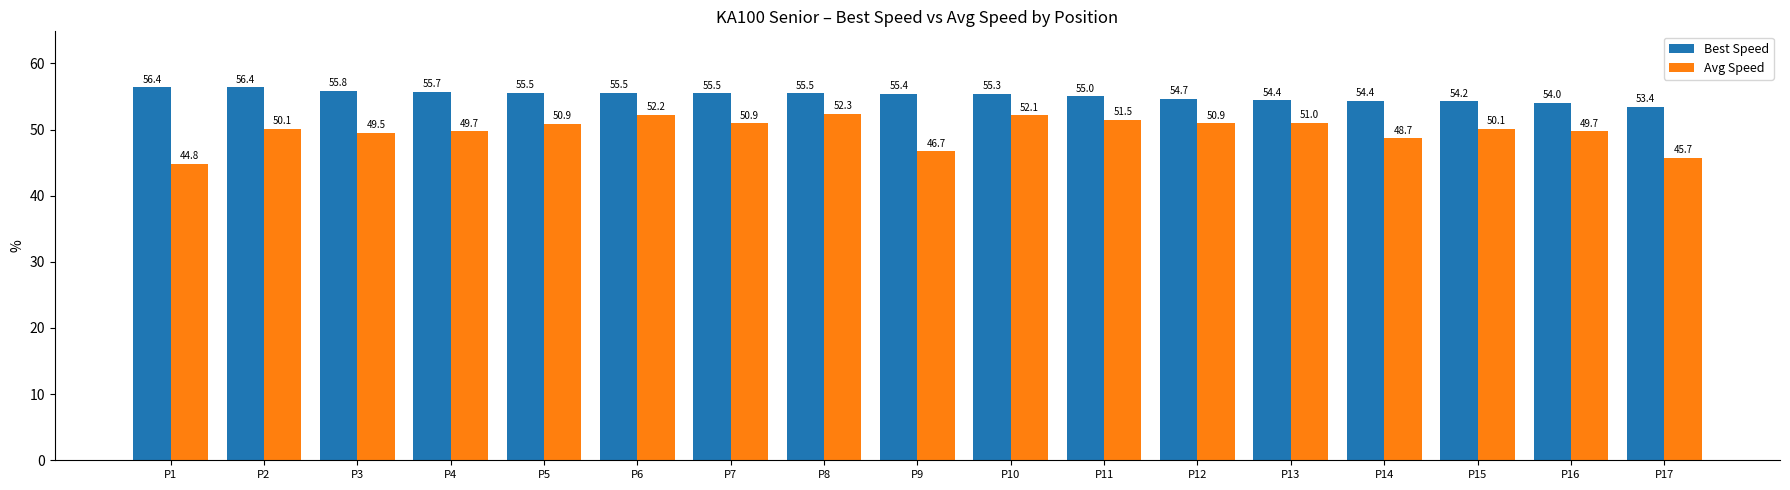

Count the number of categories in the chart.

17